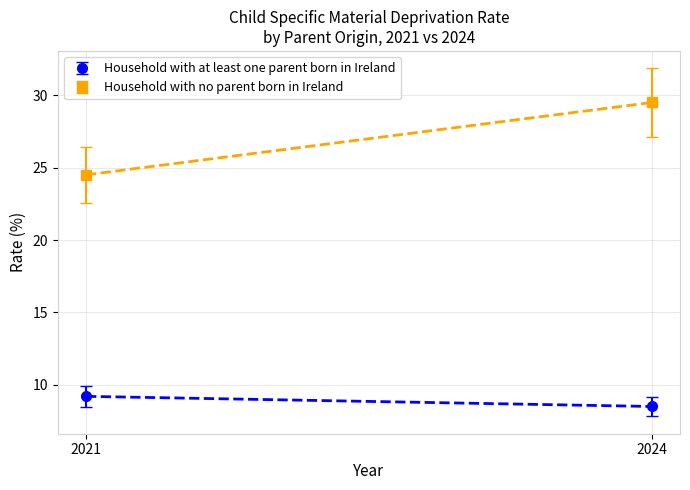

Reading left to right, what are all the values shown in this chart?

Household with at least one parent born in Ireland: 2021=9.2	2024=8.5
Household with no parent born in Ireland: 2021=24.5	2024=29.5